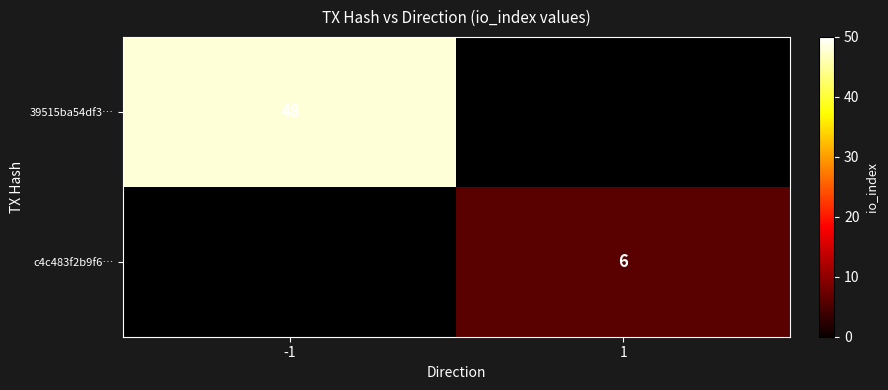

True or false: c4c483f2b9f6… has a value of 3 at 1.

False